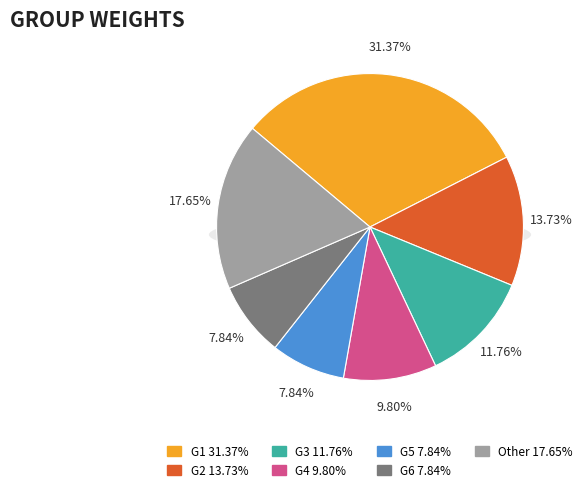

To the nearest percent, what is the difference between the largest and smallest slice percentages?

24%